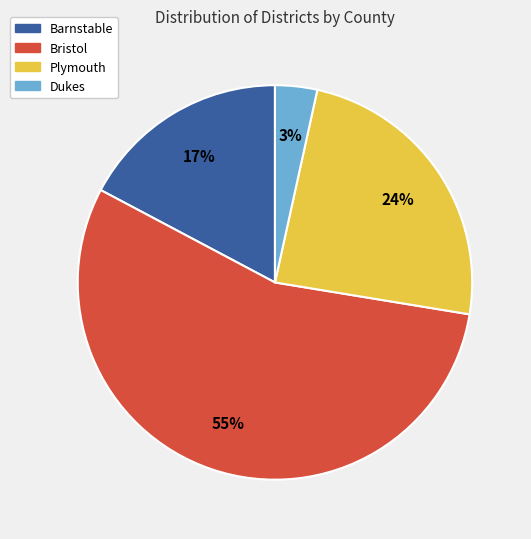

Rank the categories by value from highest to lowest.

Bristol, Plymouth, Barnstable, Dukes